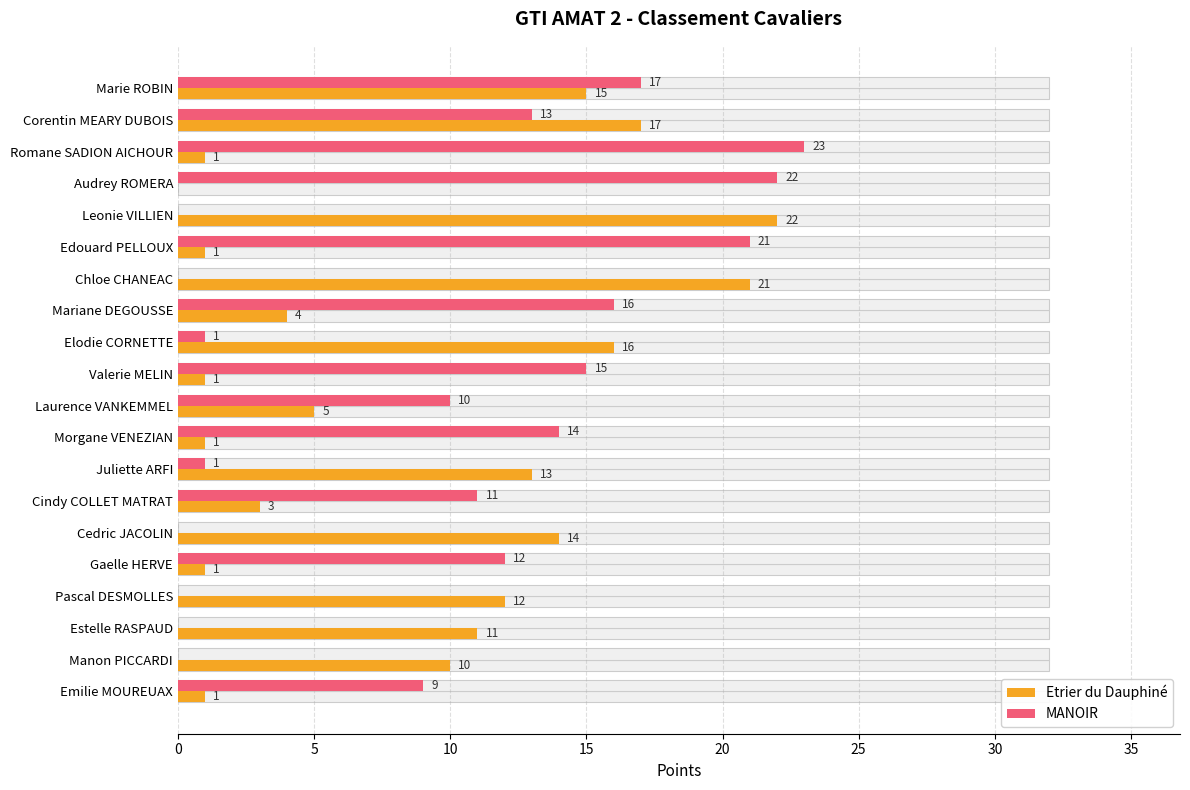

What is the value of the MANOIR bar at the 8th from the left?

16